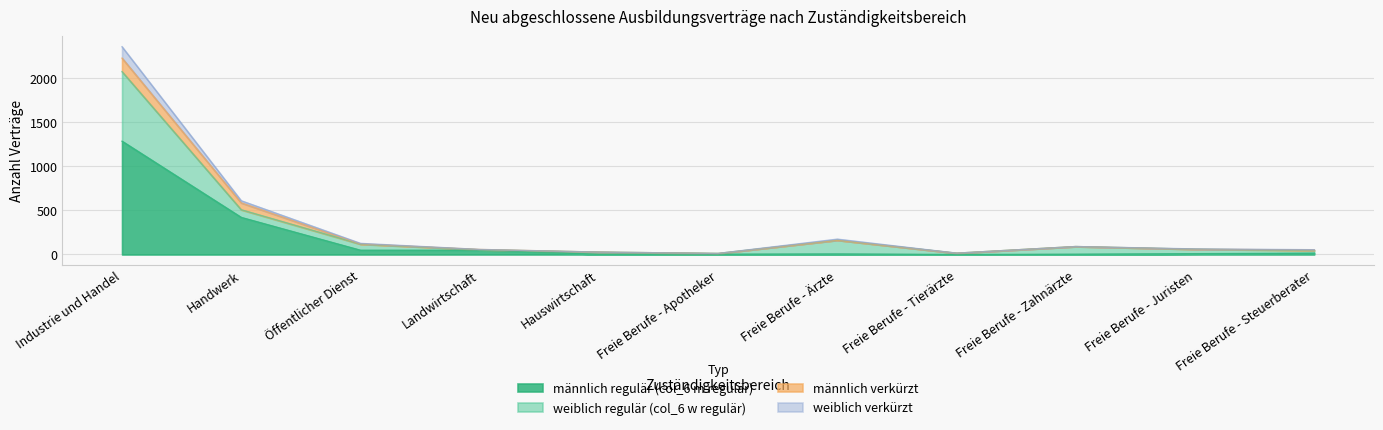

Which category has the lowest value in the weiblich verkürzt series?

Freie Berufe - Apotheker